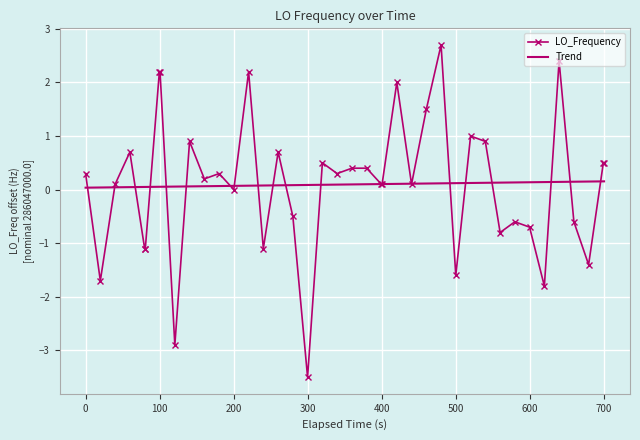

What is the minimum value for LO_Frequency?

-3.5